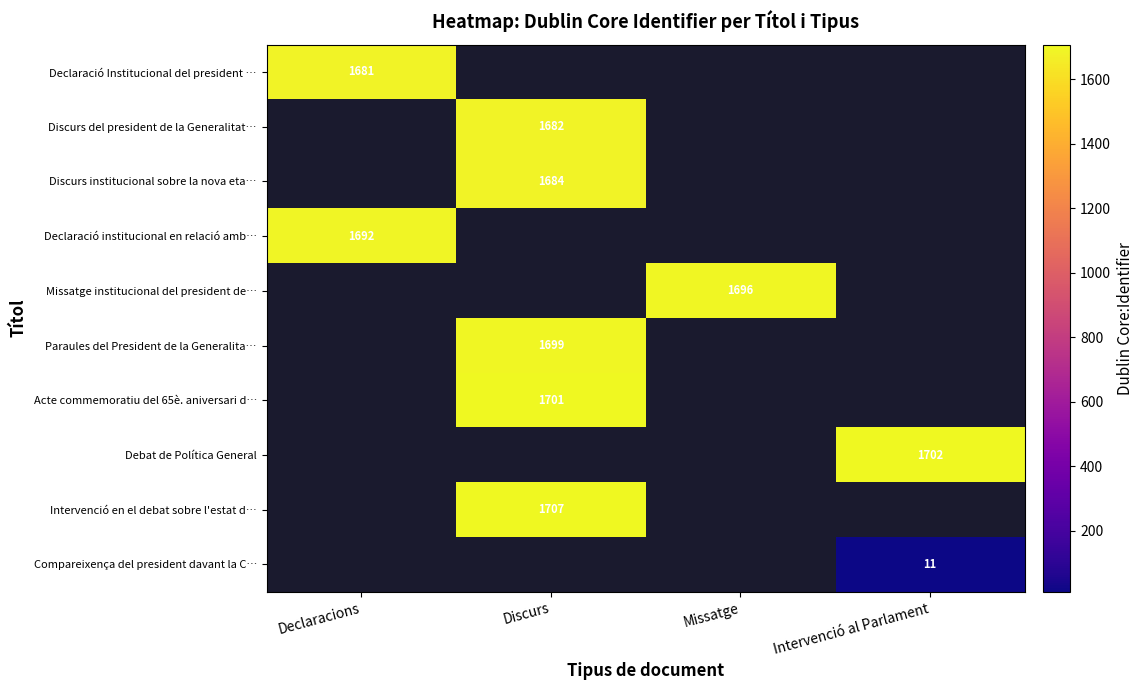

The Discurs del president de la Generalitat… series shows 738 at Discurs. True or false?

False